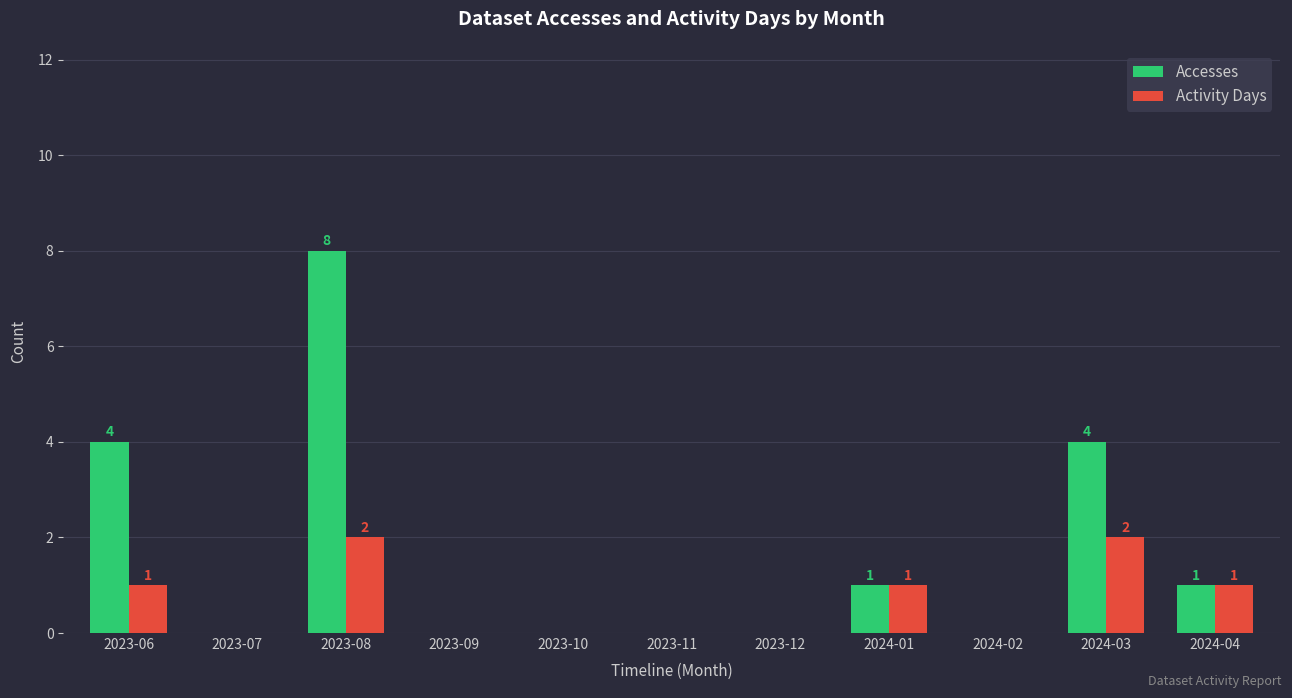

Reading right to left, extract all data points from this chart.

Accesses: 1	4	0	1	0	0	0	0	8	0	4
Activity Days: 1	2	0	1	0	0	0	0	2	0	1